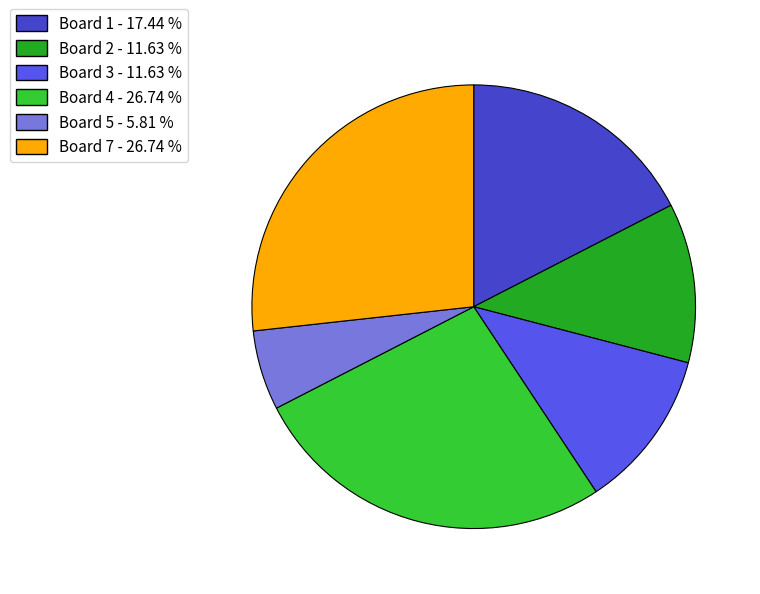

Does any single category account for the majority?

No